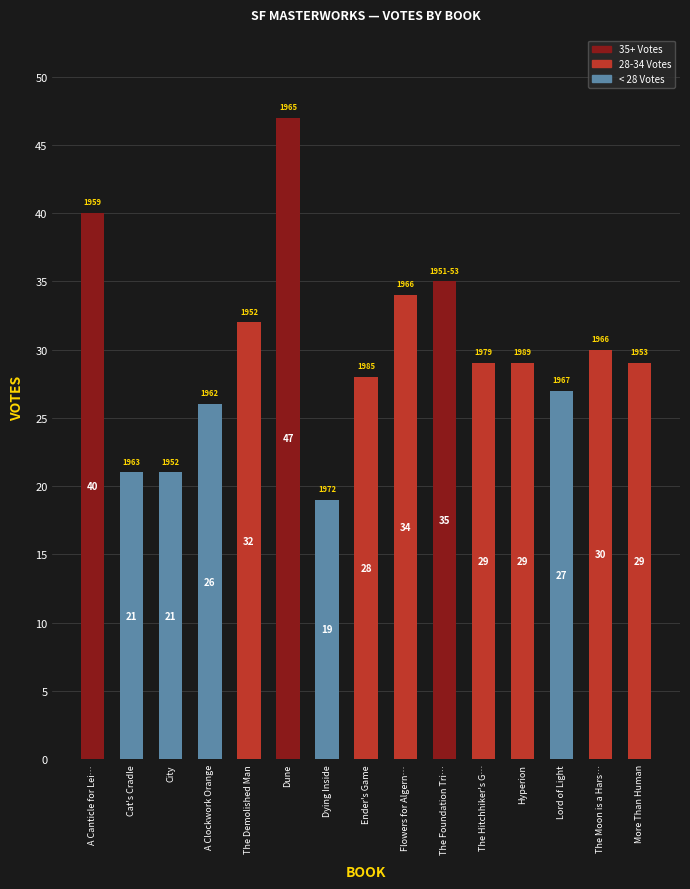

Is it true that the value at City is 32?

False